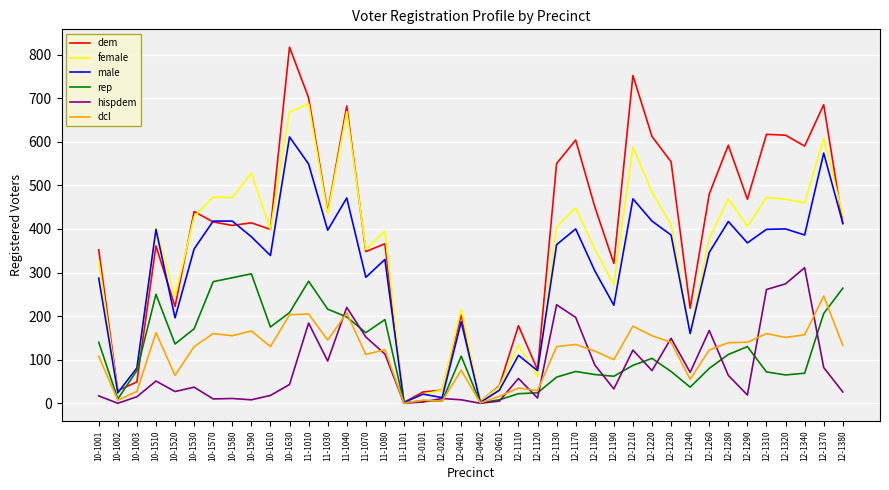

Is the value of hispdem at 12-0402 greater than the value of dem at 10-1002?

No